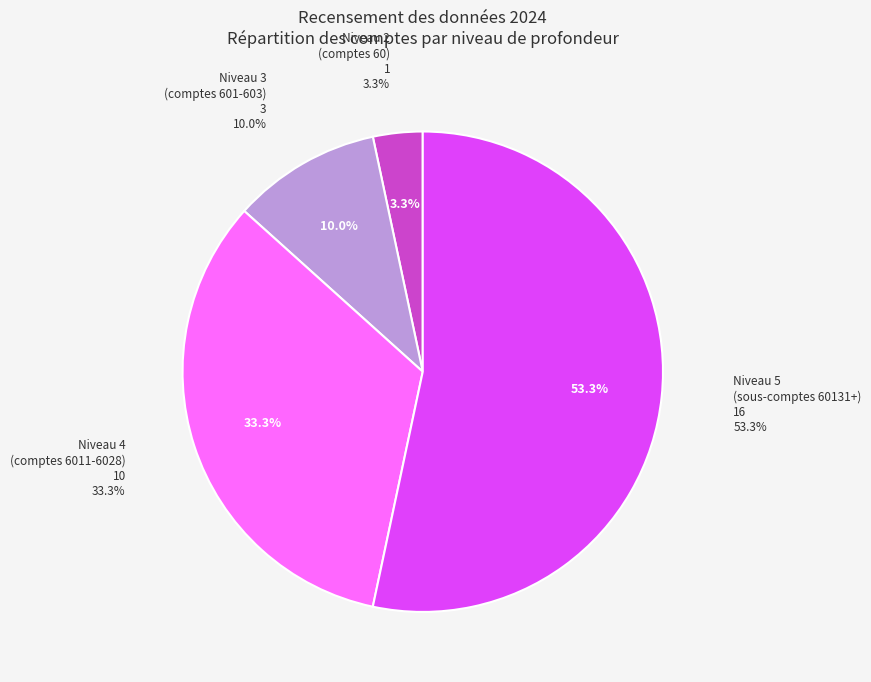

True or false: Consommation de marchandises accounts for 44% of the total.

False